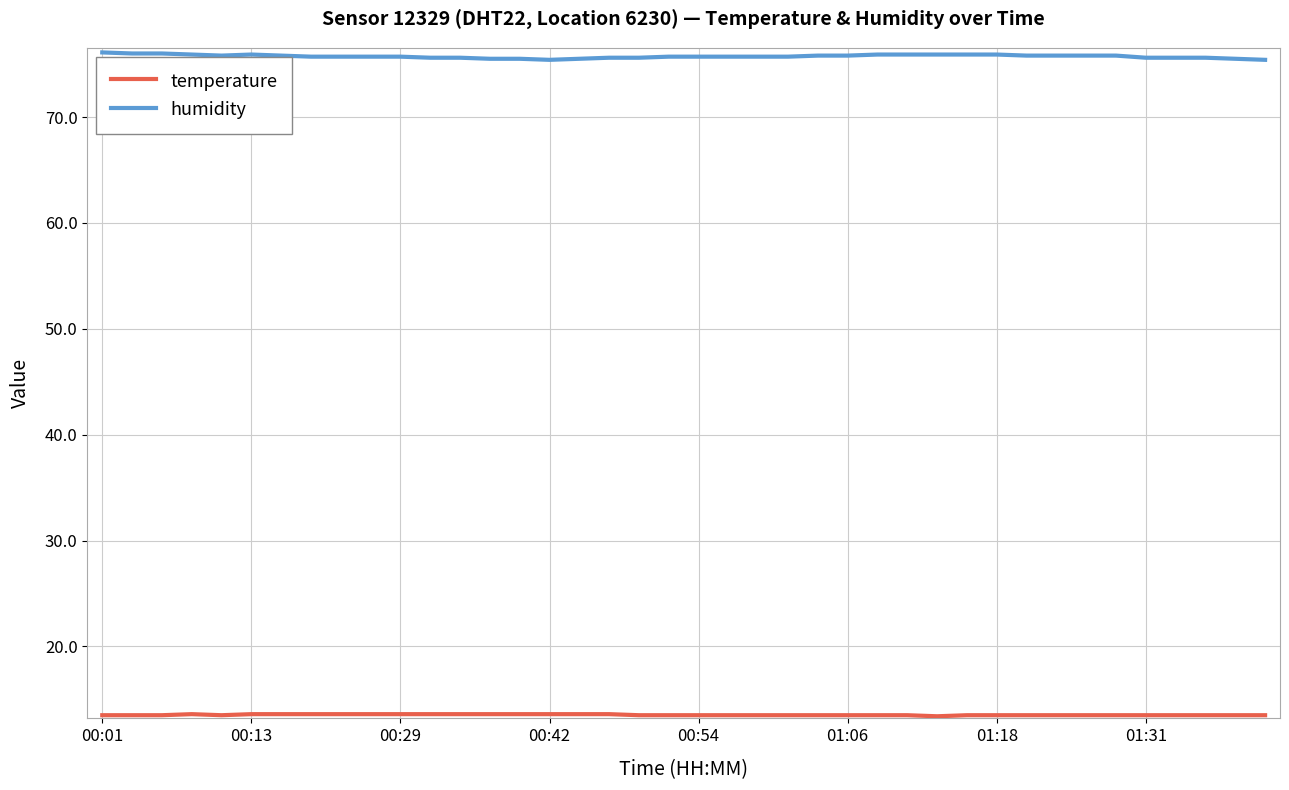

How many categories are shown in the chart?

40